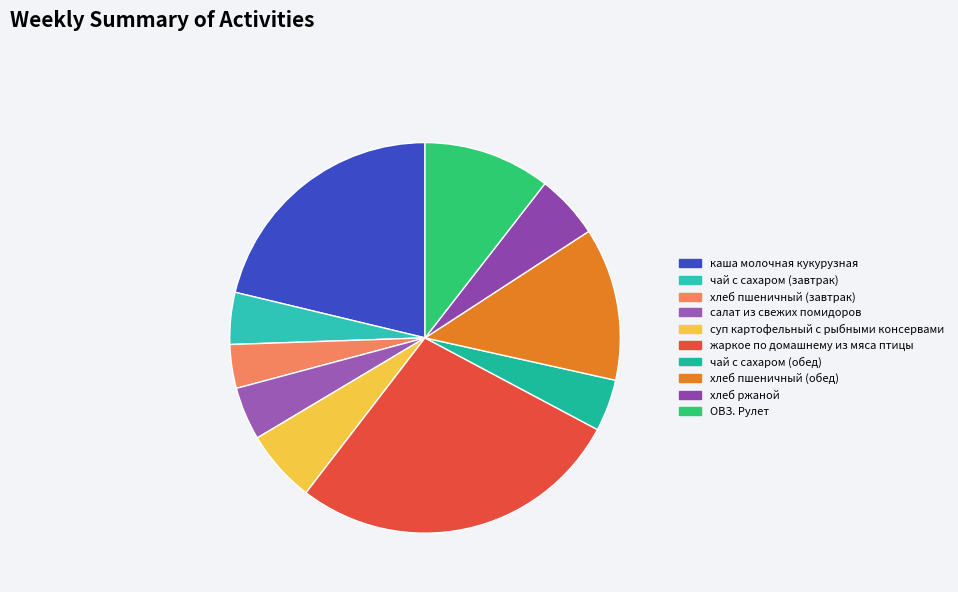

How many slices are in this pie chart?

10